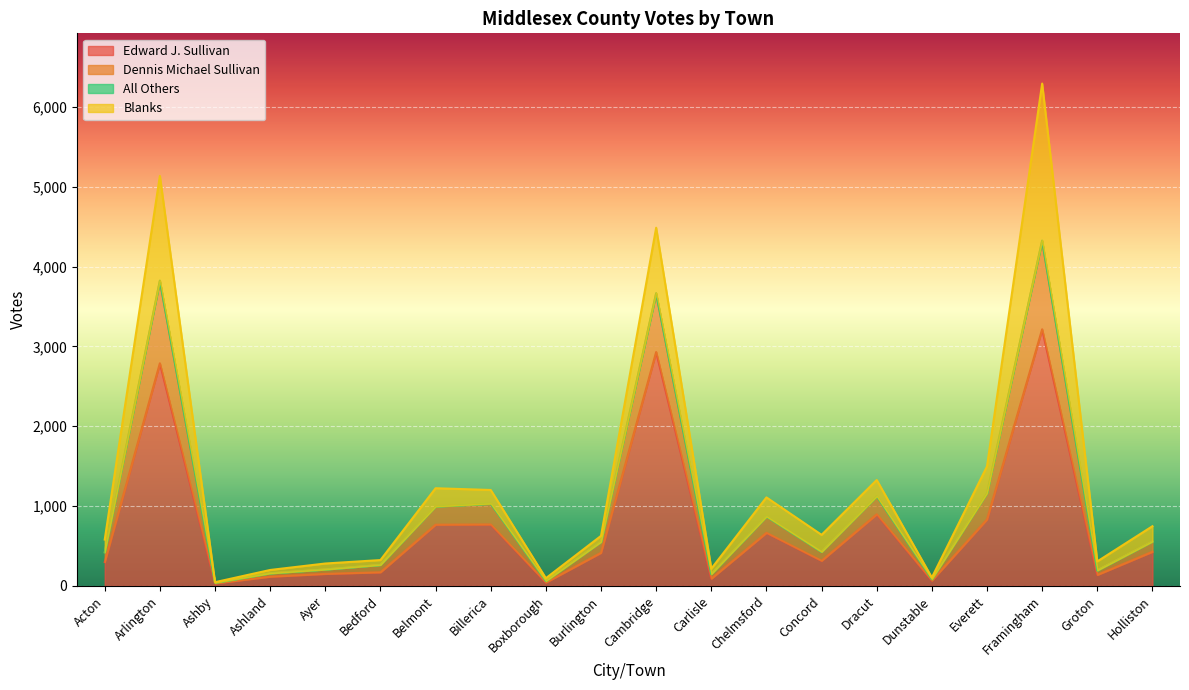

What position from the right is Boxborough?

12